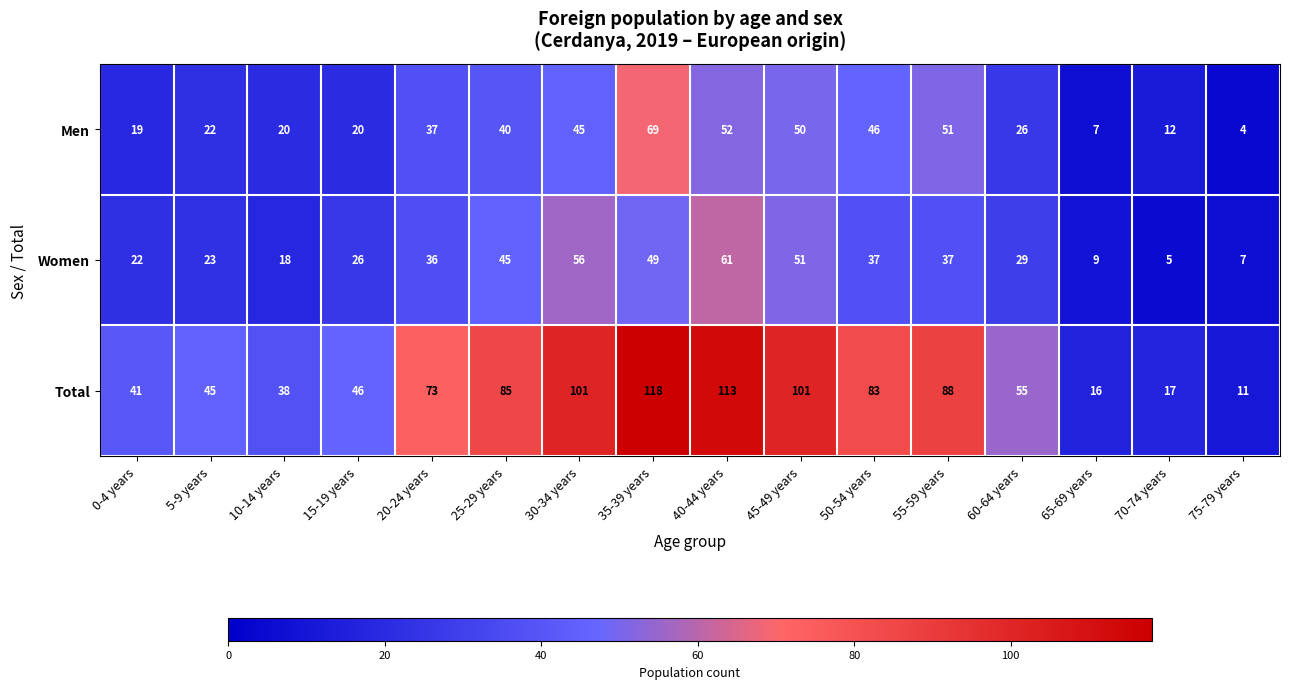

Is the value of Total at 40-44 years greater than the value of Women at 30-34 years?

Yes